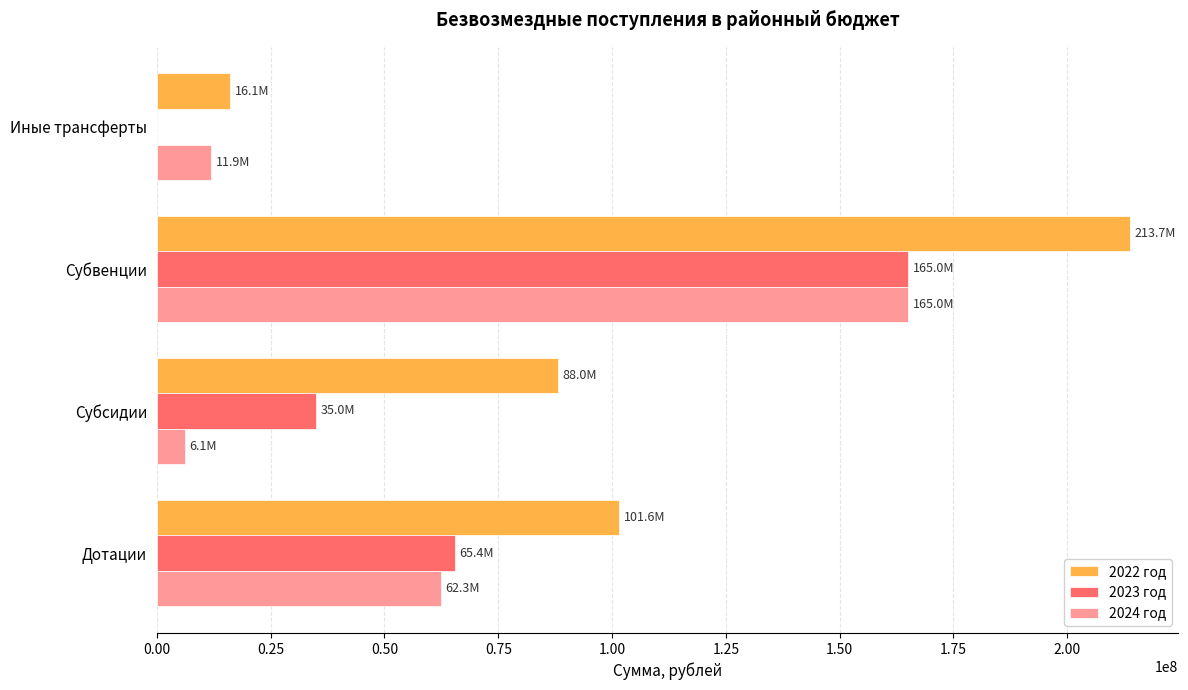

Which series has the largest range (max minus min)?

2022 год